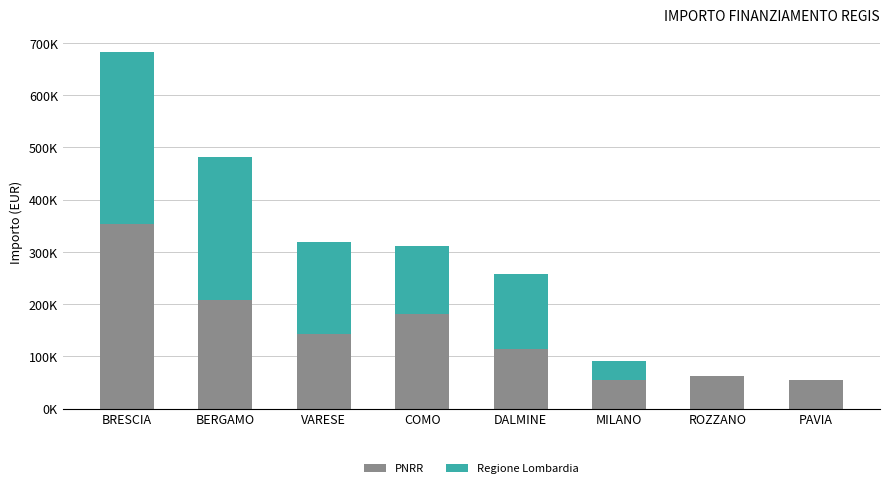

The Regione Lombardia series shows 0.0 at ROZZANO. True or false?

True